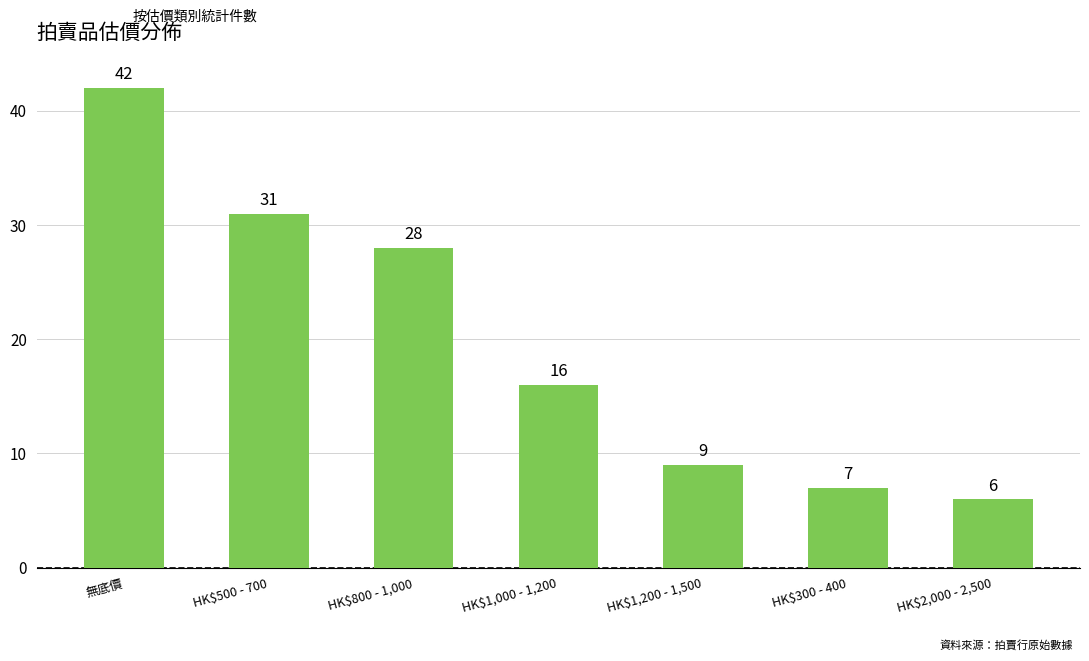

How many categories are shown in the chart?

7